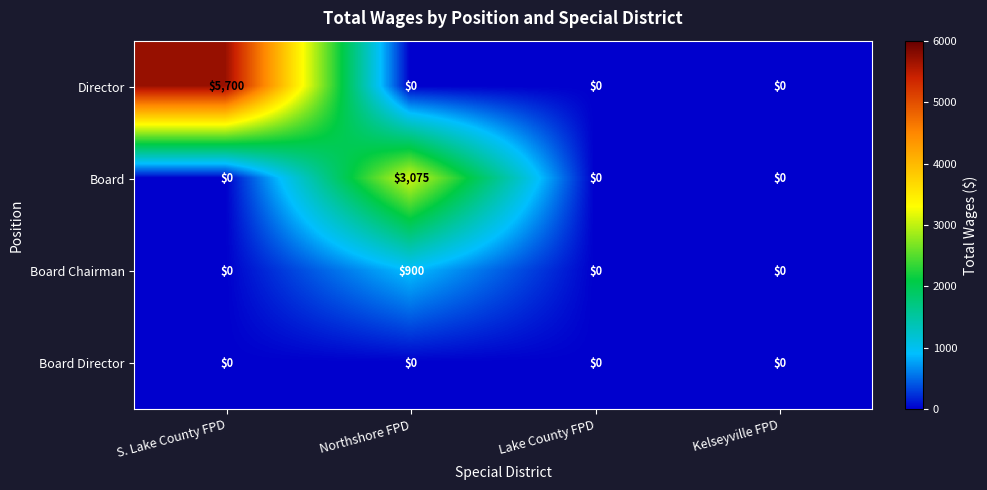

Which series has the widest spread of values?

Director